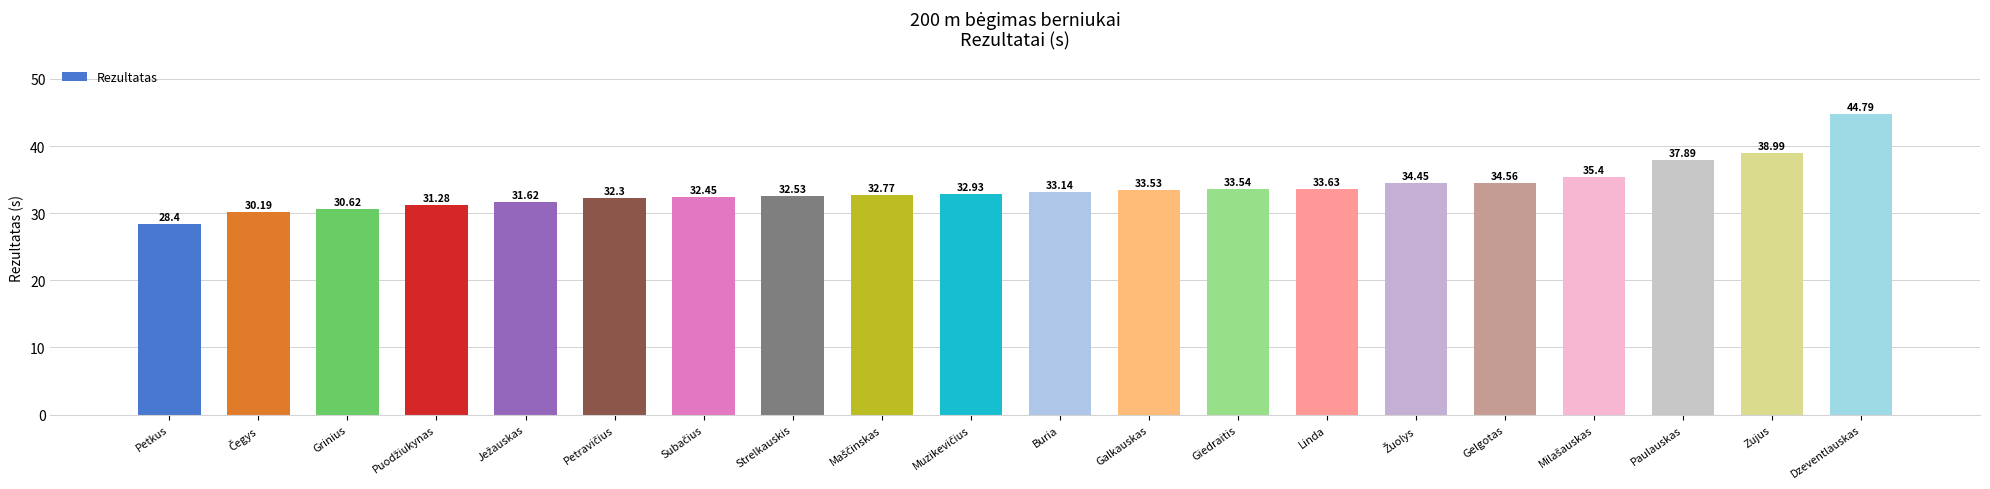

What is the change in value from Grinius to Galkauskas?

+2.9